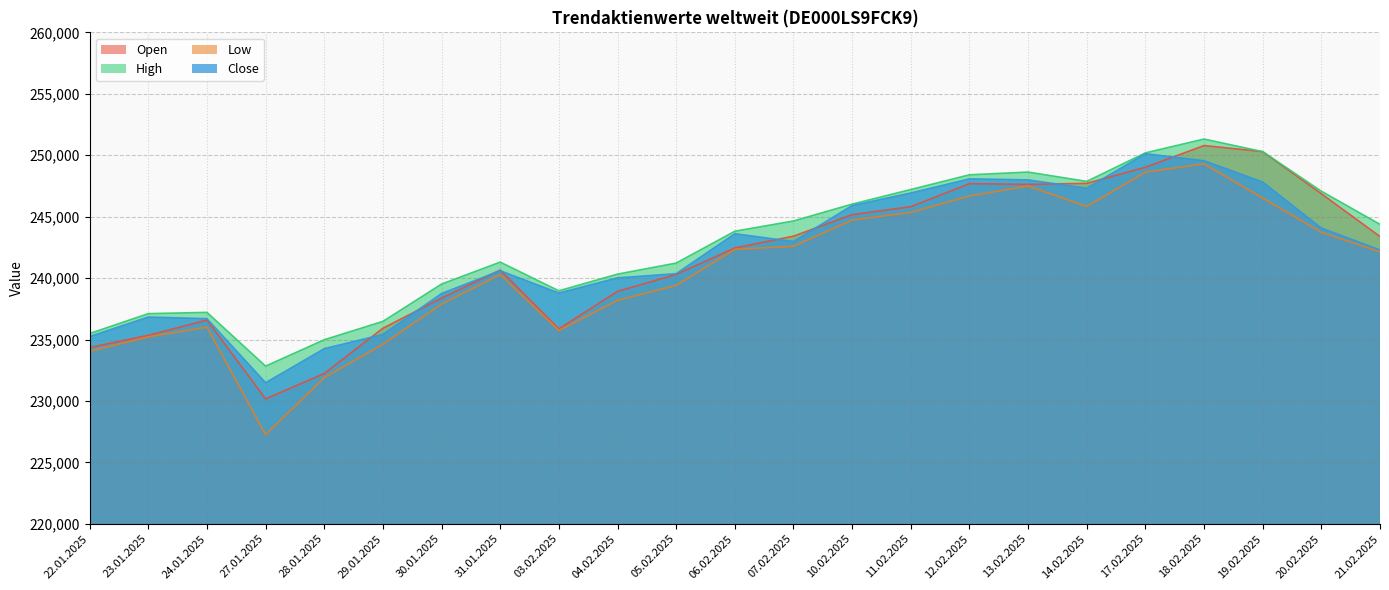

True or false: Close and Low cross at least once.

False